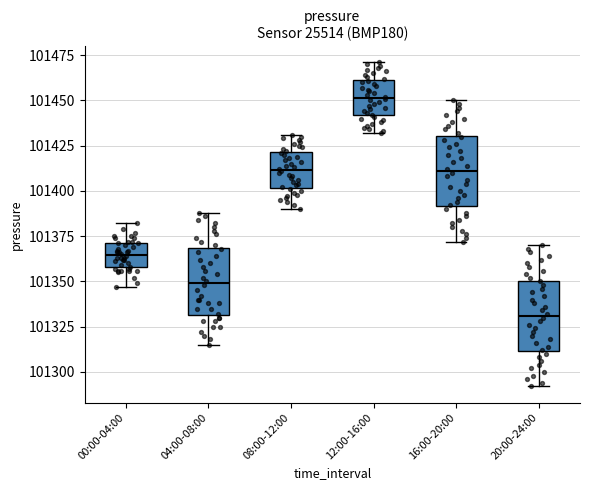

Reading left to right, read every box against the y-axis: the position of its median line, the range the box covers, and the ends of its whiskers. The values are not printed on the chart, so give them approximately, as read against the axis.

00:00-04:00: median 101365, box 101360 to 101370, whiskers 101345 to 101380
04:00-08:00: median 101350, box 101330 to 101370, whiskers 101315 to 101390
08:00-12:00: median 101410, box 101400 to 101420, whiskers 101390 to 101430
12:00-16:00: median 101450, box 101440 to 101460, whiskers 101430 to 101470
16:00-20:00: median 101410, box 101390 to 101430, whiskers 101370 to 101450
20:00-24:00: median 101330, box 101310 to 101350, whiskers 101290 to 101370